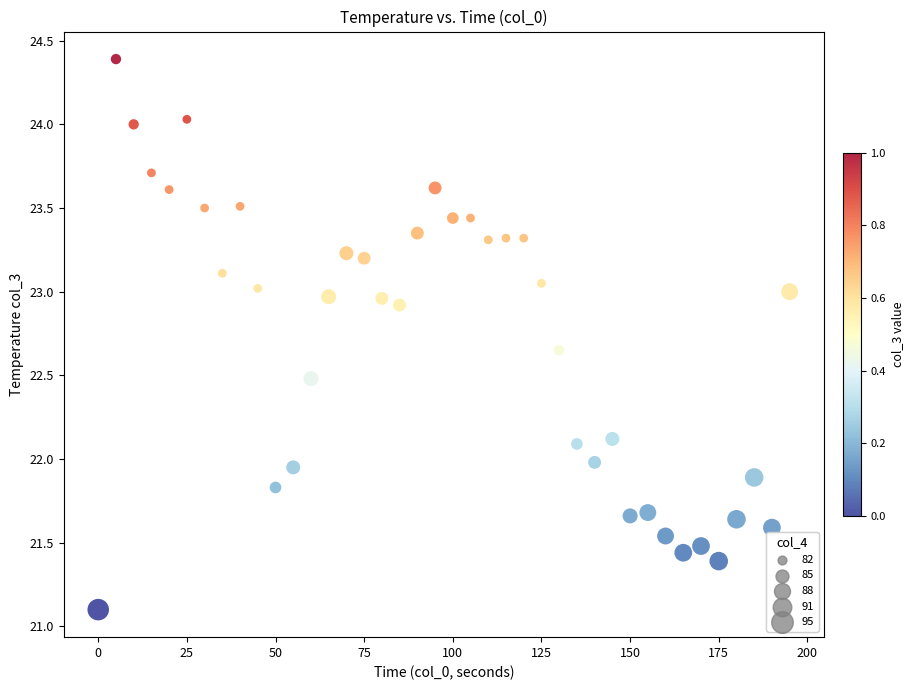

What is the range of Y values (max minus min)?

3.3